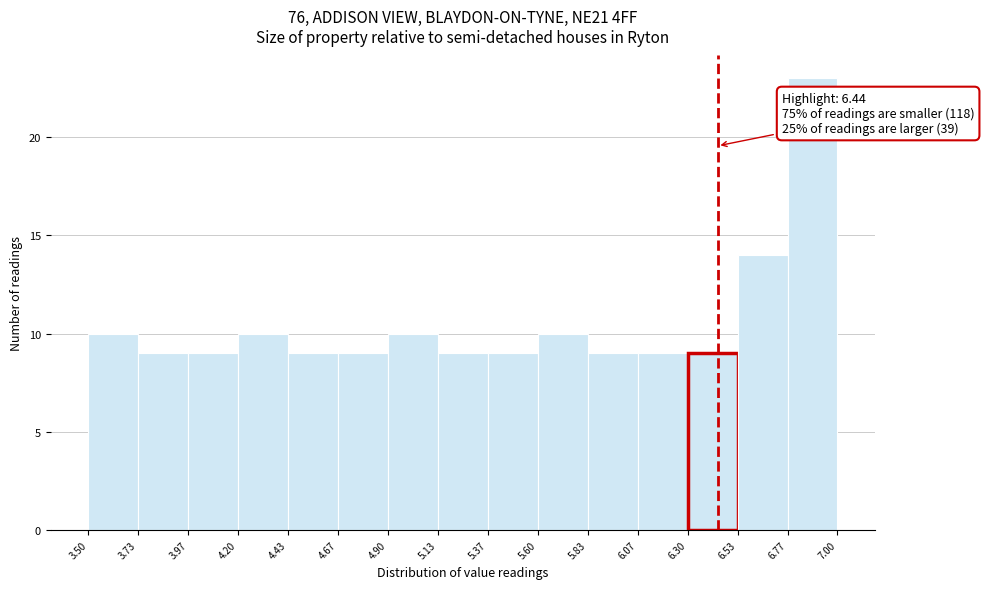

Over which range of the x-axis is the bar tallest?

6.77 to 7.00